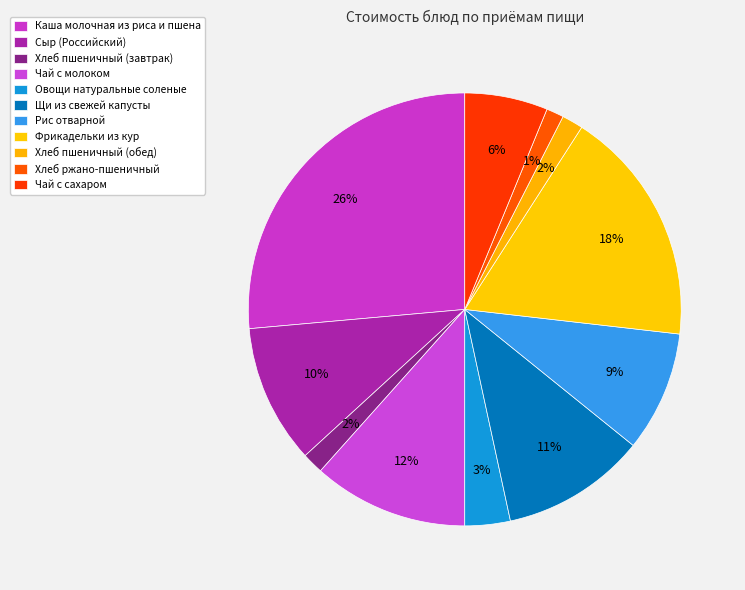

How many slices are in this pie chart?

11